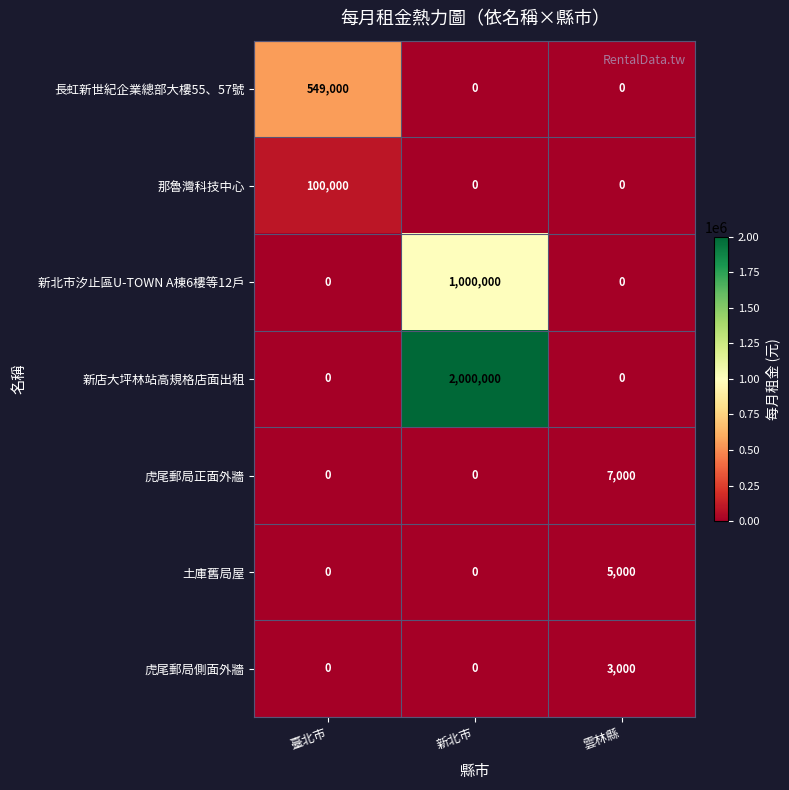

How many values in the 新店大坪林站高規格店面出租 series exceed 0?

1